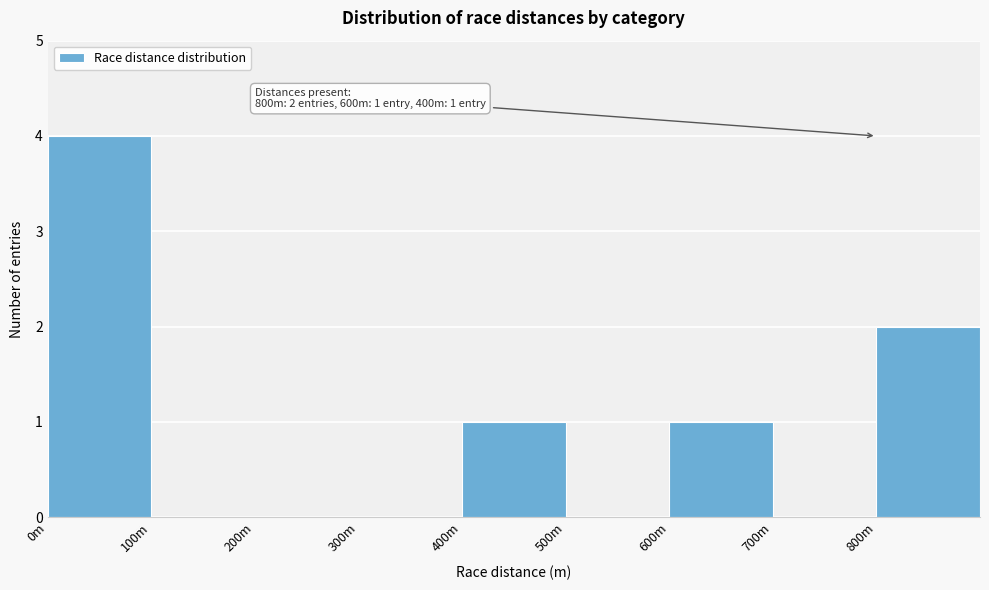

Reading left to right, list all the values displayed in this chart.

0m=4	100m=0	200m=0	300m=0	400m=1	500m=0	600m=1	700m=0	800m=2